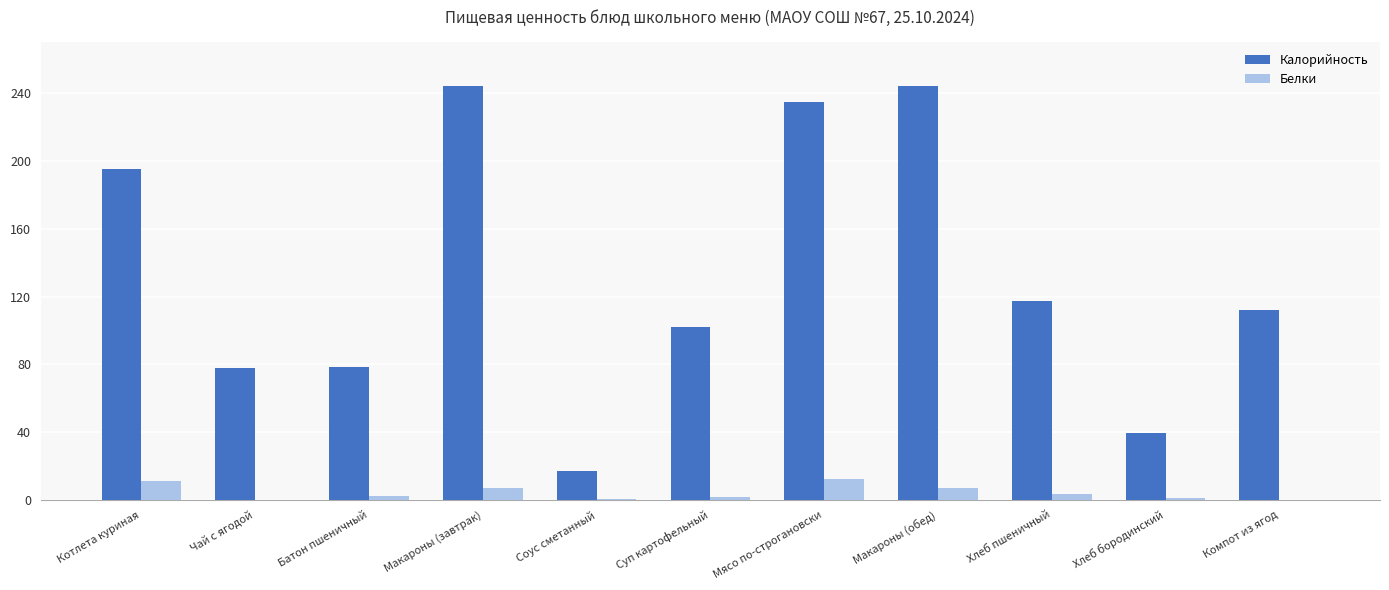

What is the maximum value for Белки?

12.1